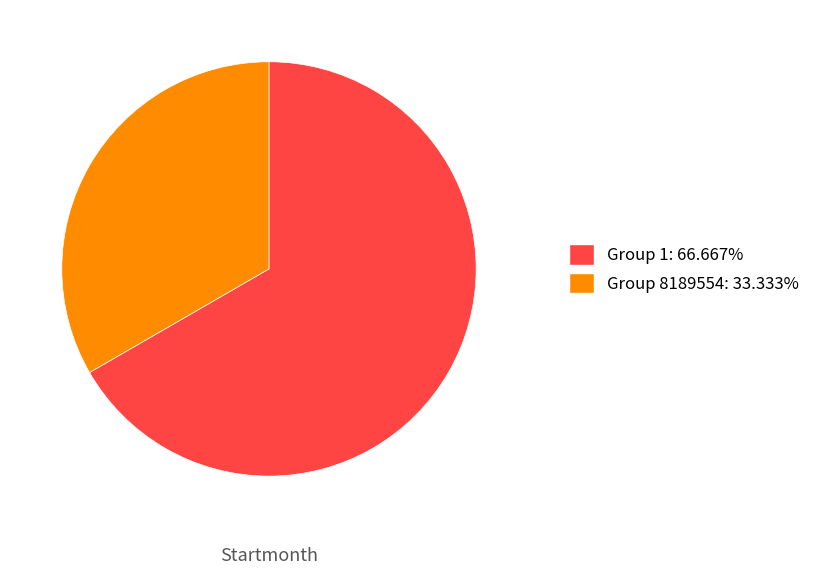

Combined, do Group 8189554: 33.333% and Group 1: 66.667% account for over 50%?

Yes